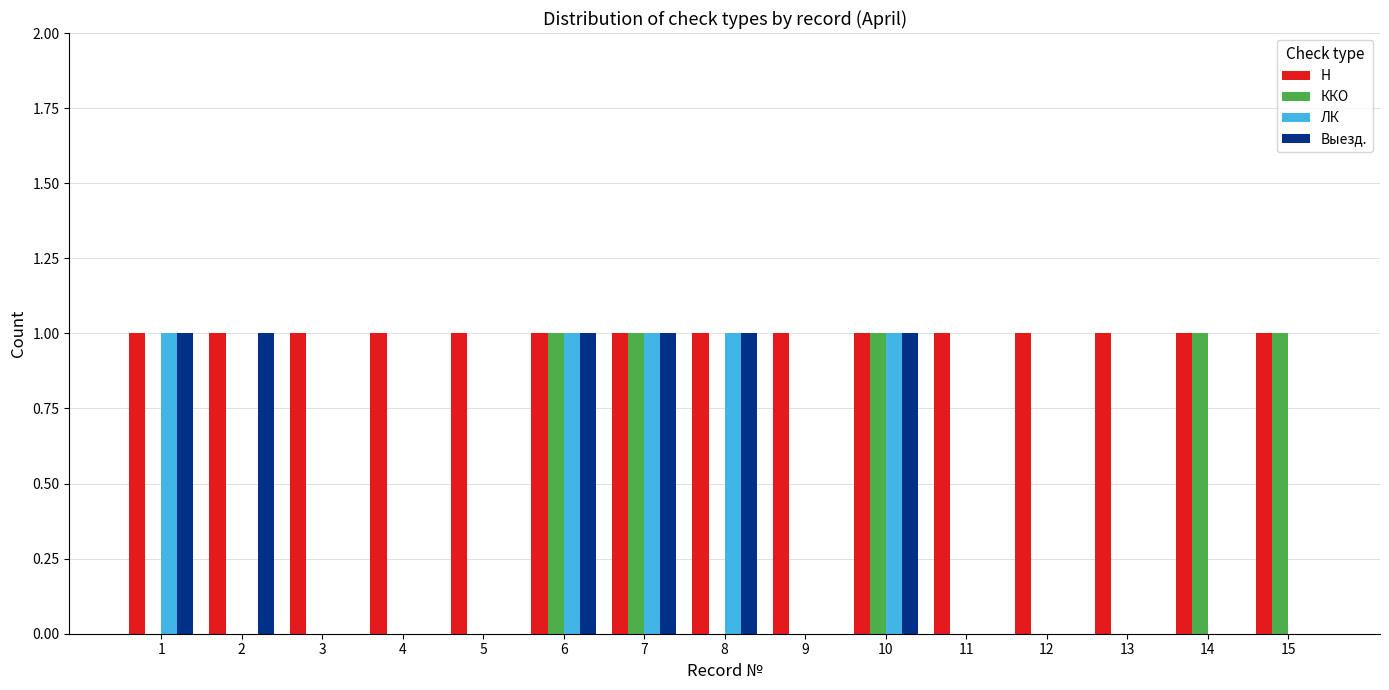

What is the sum of all Выезд. values?

6